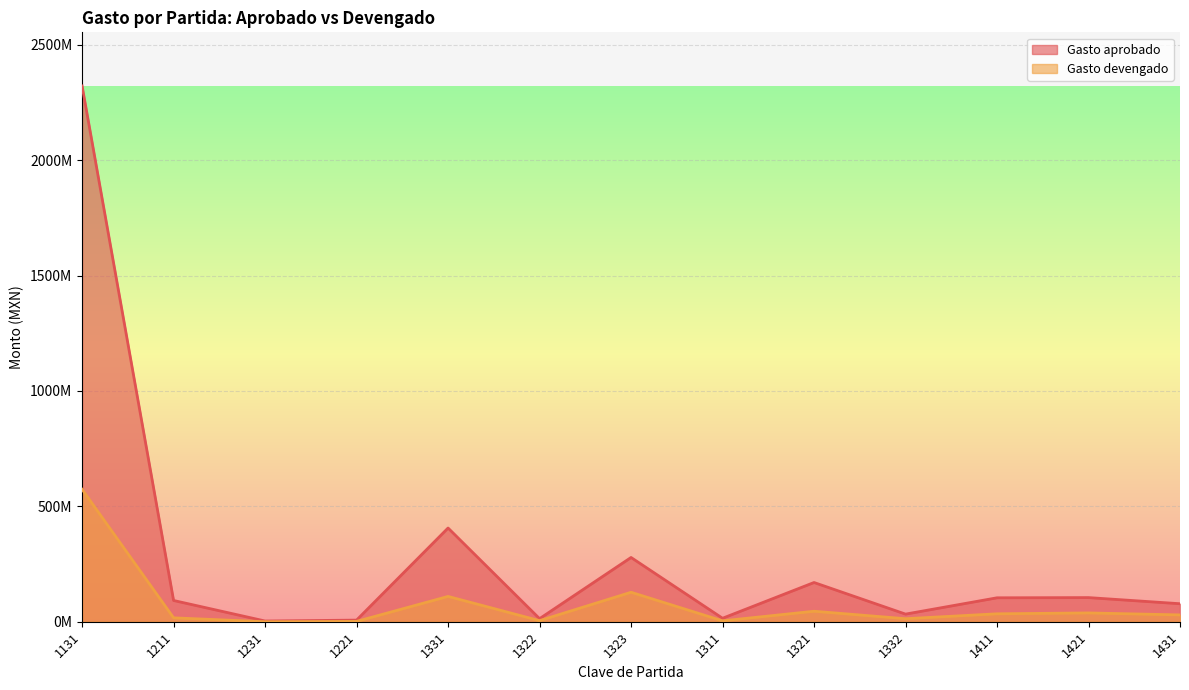

What is the label of the 13th point from the left?

1431